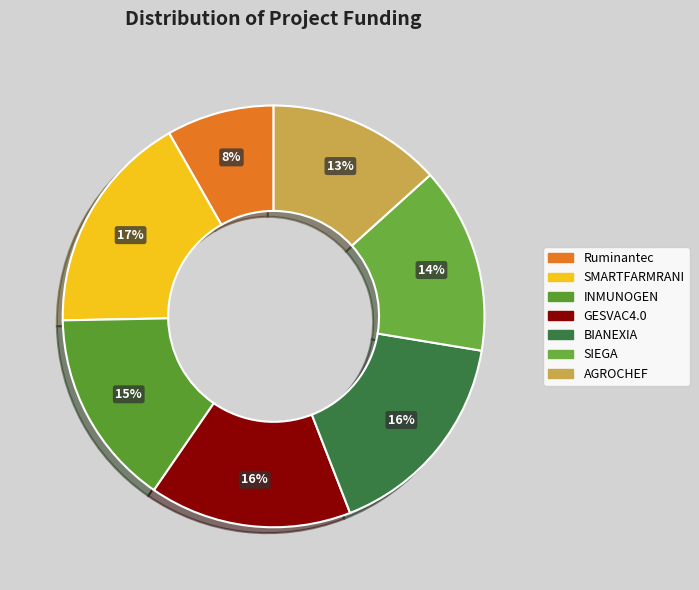

How many segments does this pie chart have?

7